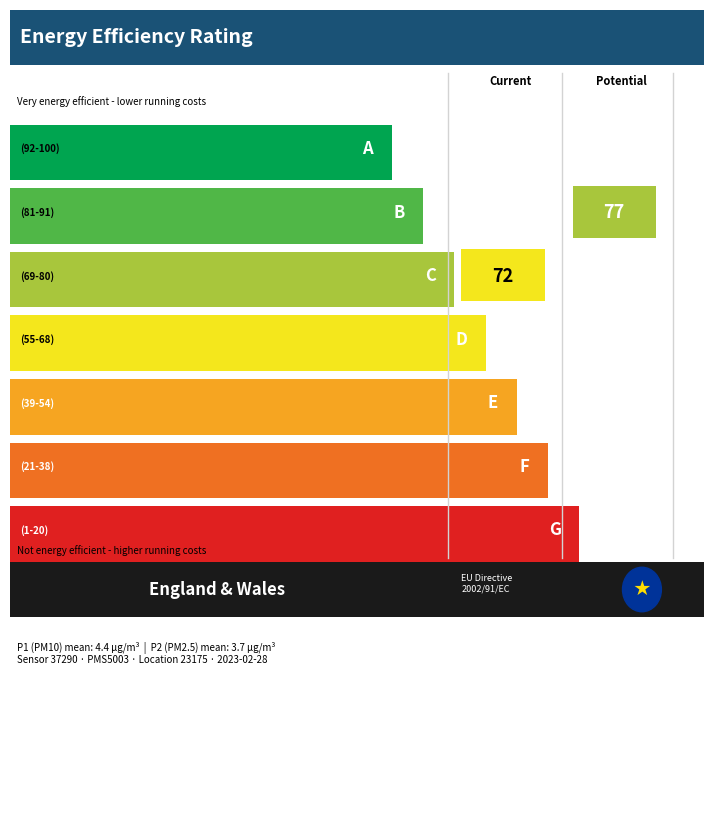

Rank the series by their average value, from highest to lowest.

P1, P2